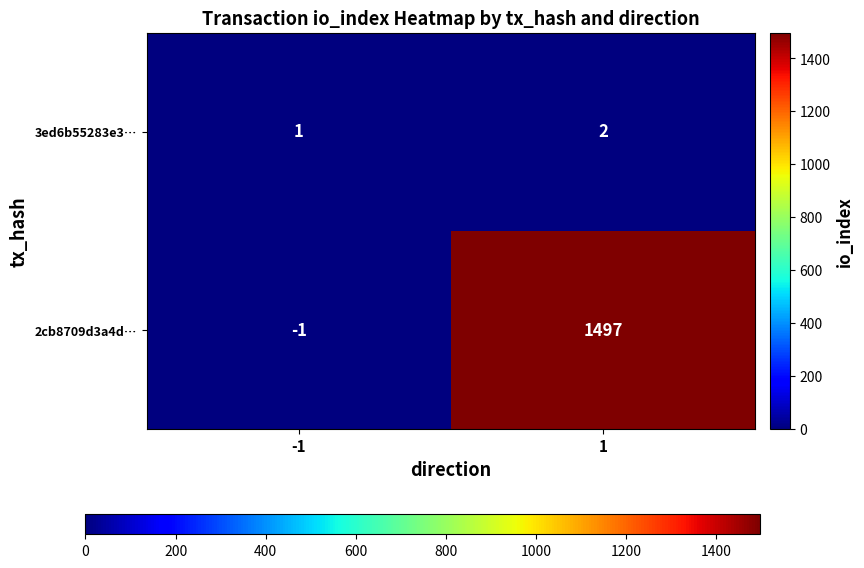

Which series has the widest spread of values?

2cb8709d3a4d…